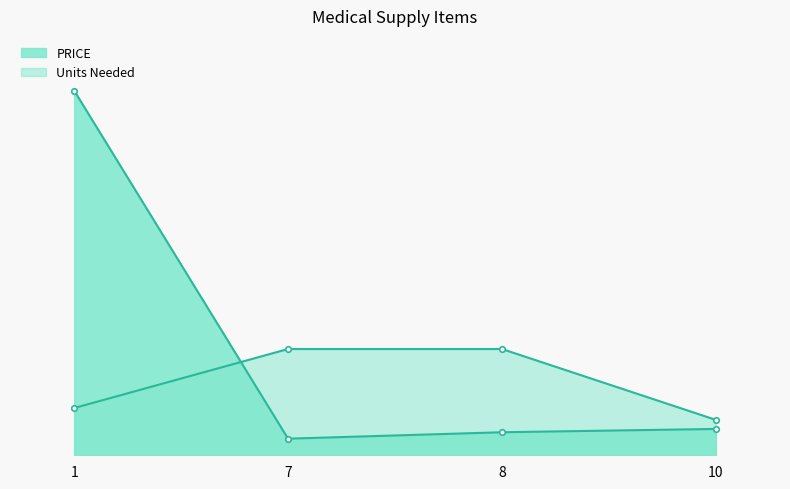

True or false: Units Needed has more than 2 interior local peaks.

False